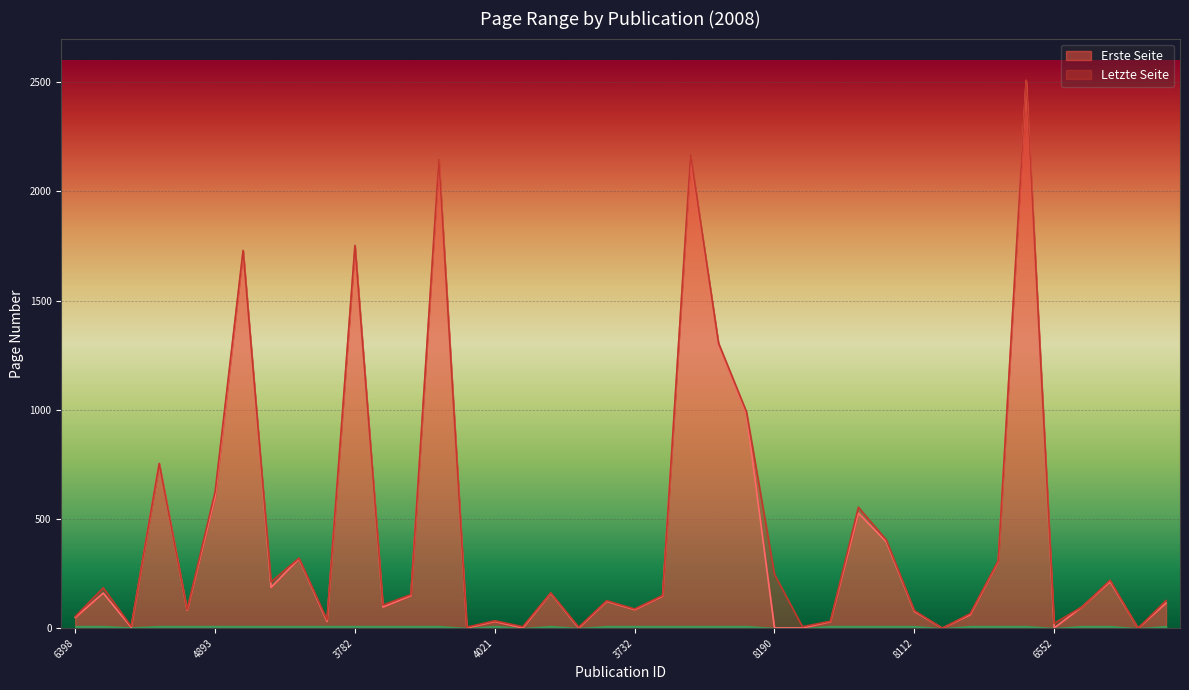

True or false: Erste Seite has more than 2 interior local peaks.

True